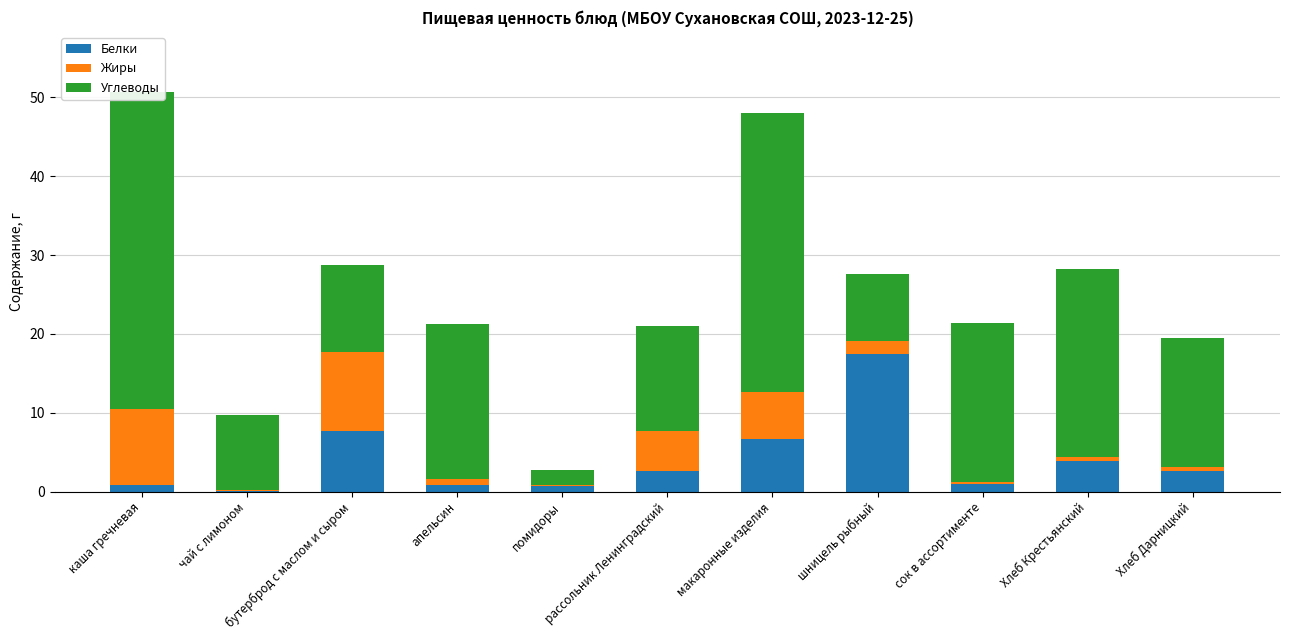

What is the difference between the Углеводы values at бутерброд с маслом и сыром and Хлеб Дарницкий?

5.3